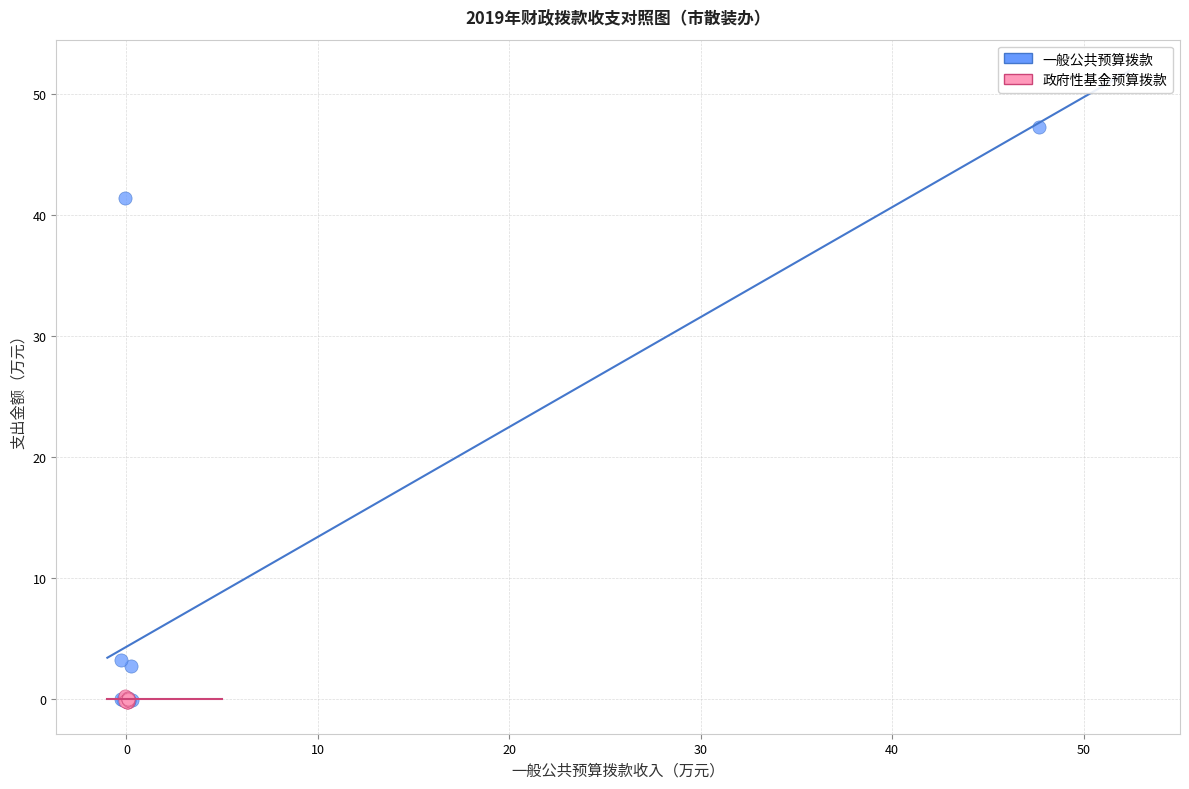

What are all the series names shown in the legend?

一般公共预算拨款, 政府性基金预算拨款